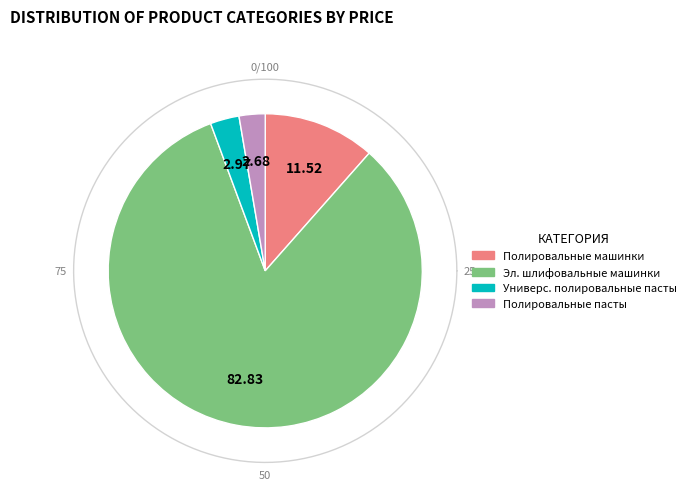

What is the total percentage of Электрические шлифовальные машинки and Полировальные машинки системы BigFoot?

94.4%